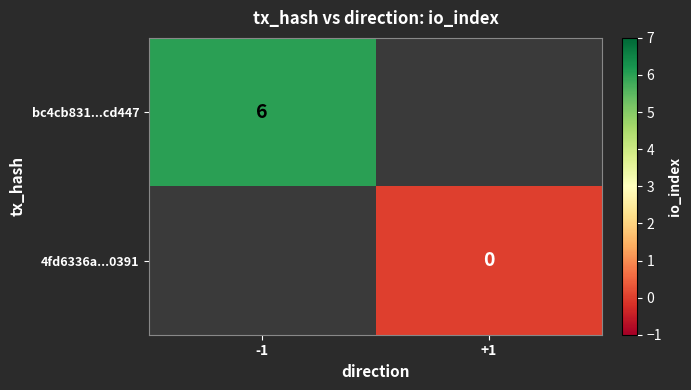

How many data points does each series have?

2